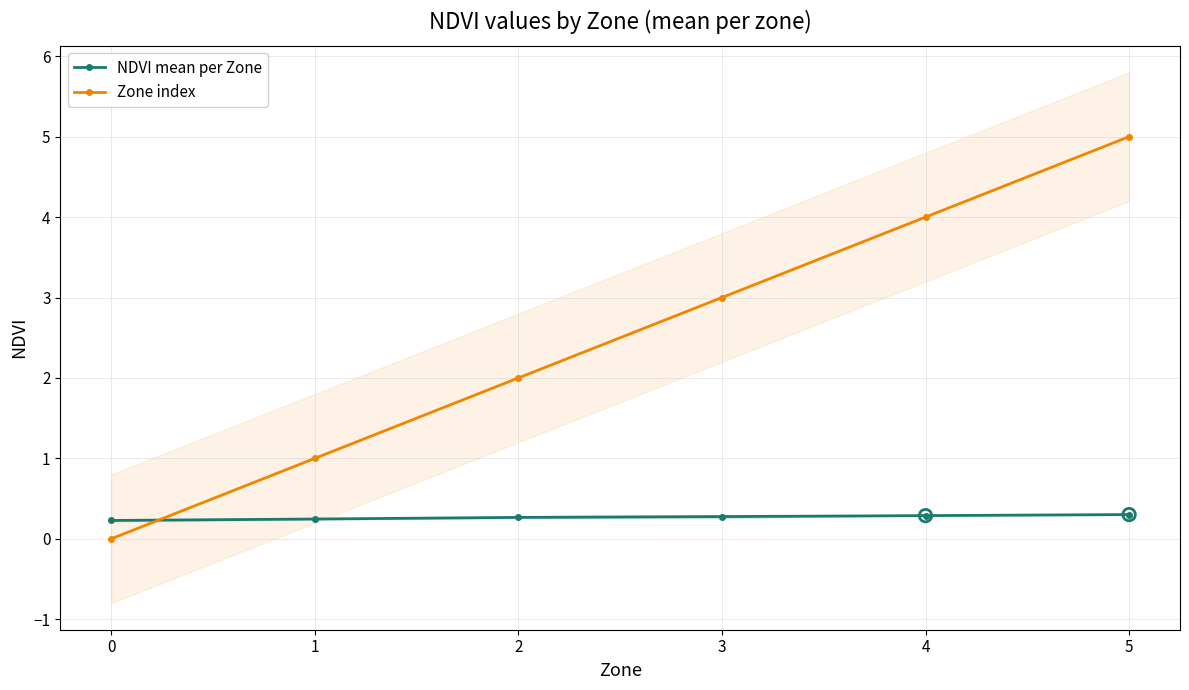

What is the total value across all series at 4?

4.3